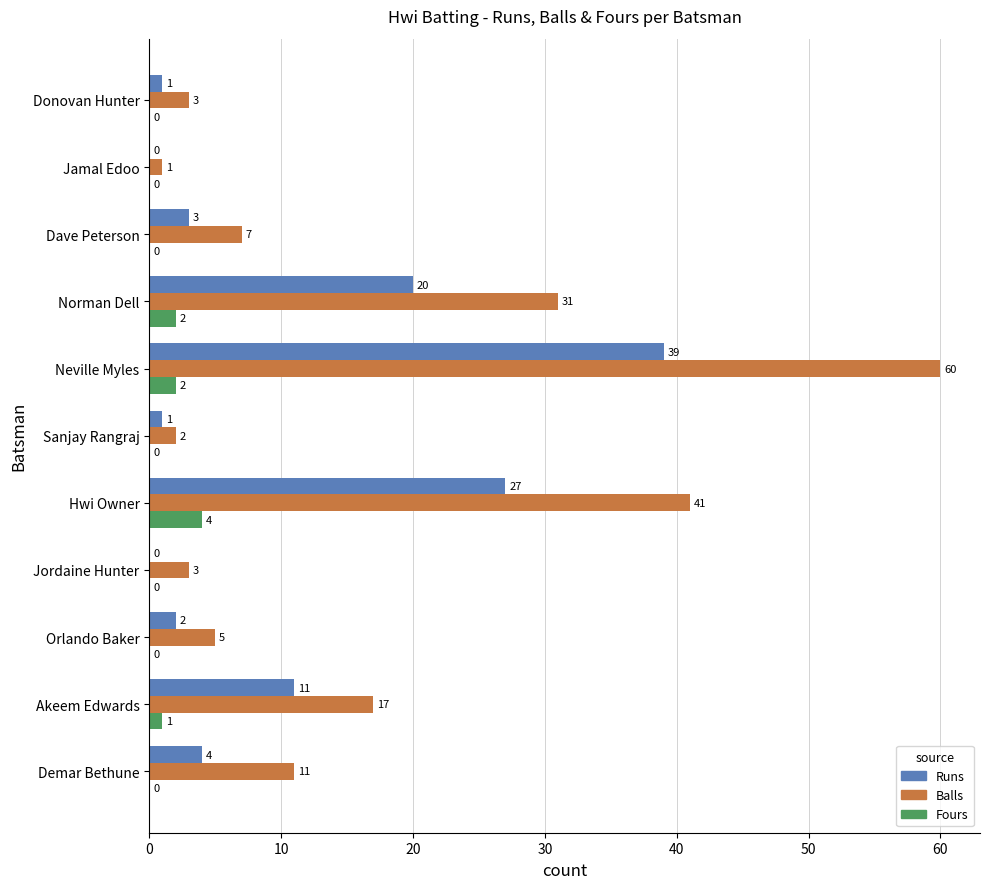

Read the Runs value at Akeem Edwards, to the nearest 10.

10